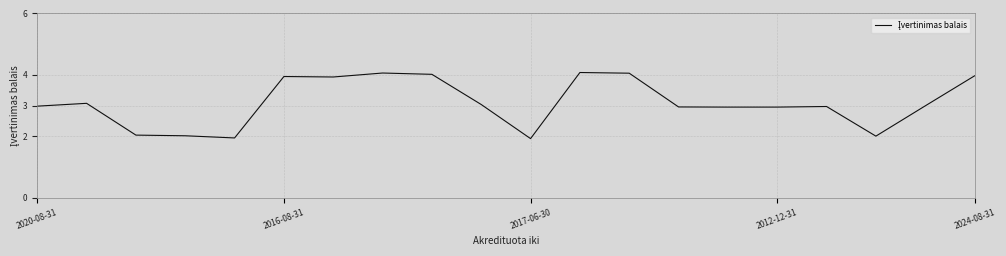

Does the chart display data point markers on the line(s)?

No